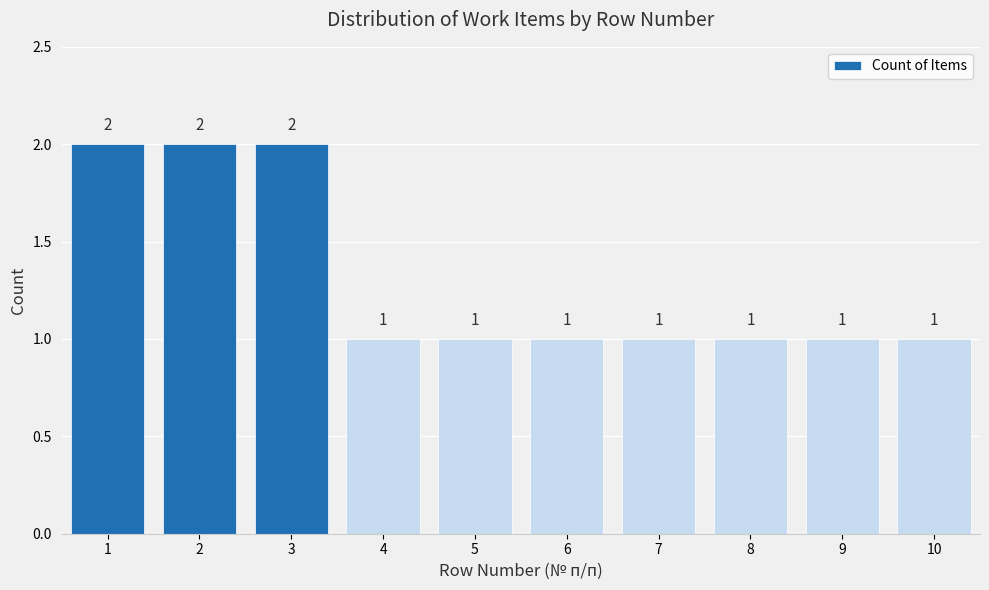

Reading left to right, extract all data points from this chart.

2	2	2	1	1	1	1	1	1	1